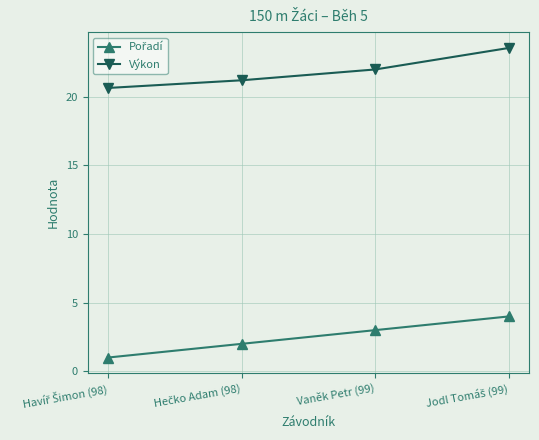

True or false: Výkon has a value of 22.0 at Vaněk Petr (99).

True